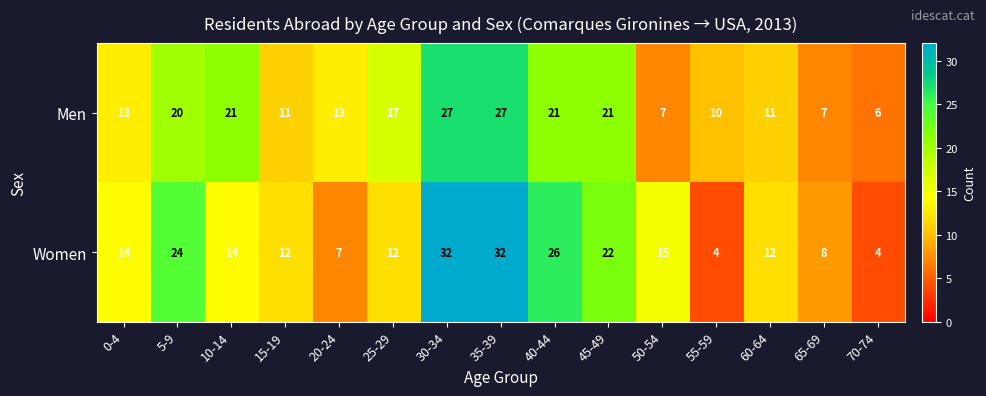

True or false: Women has a value of 26 at 40-44.

True